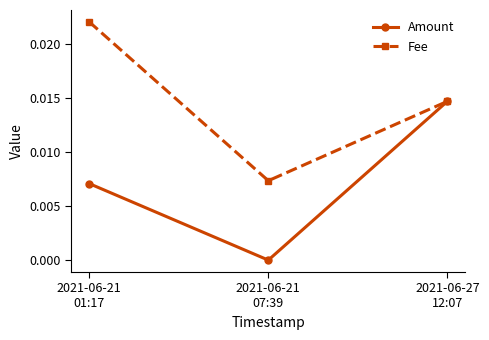

Is the value of Fee at 2021-06-27
12:07 greater than the value of Amount at 2021-06-21
07:39?

Yes